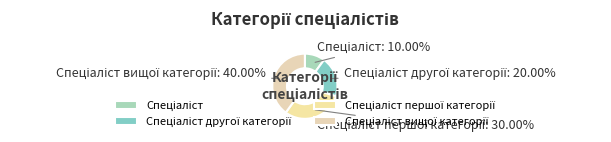

Is there any slice that represents more than half of the pie?

No